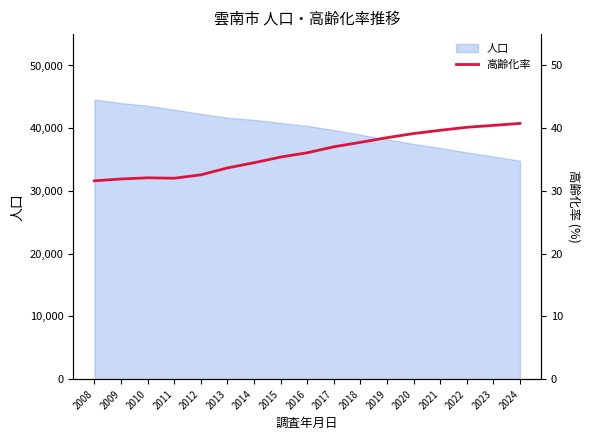

True or false: 人口 has a value of 43578 at 2010.

True